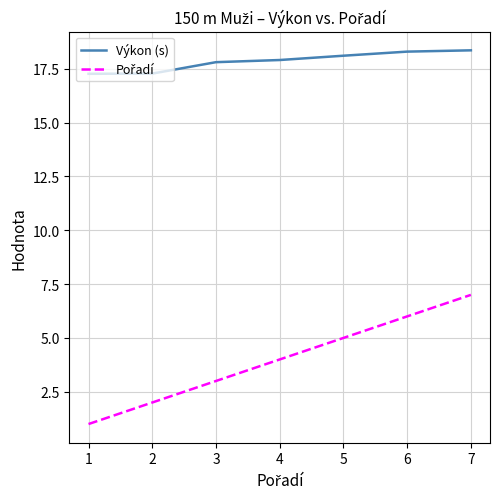

What is the spread (max minus min) of values at 2?

15.3